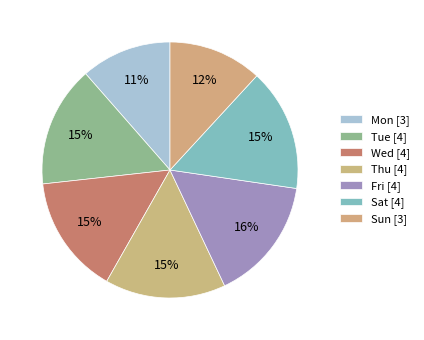

Count the number of slices in the pie.

7